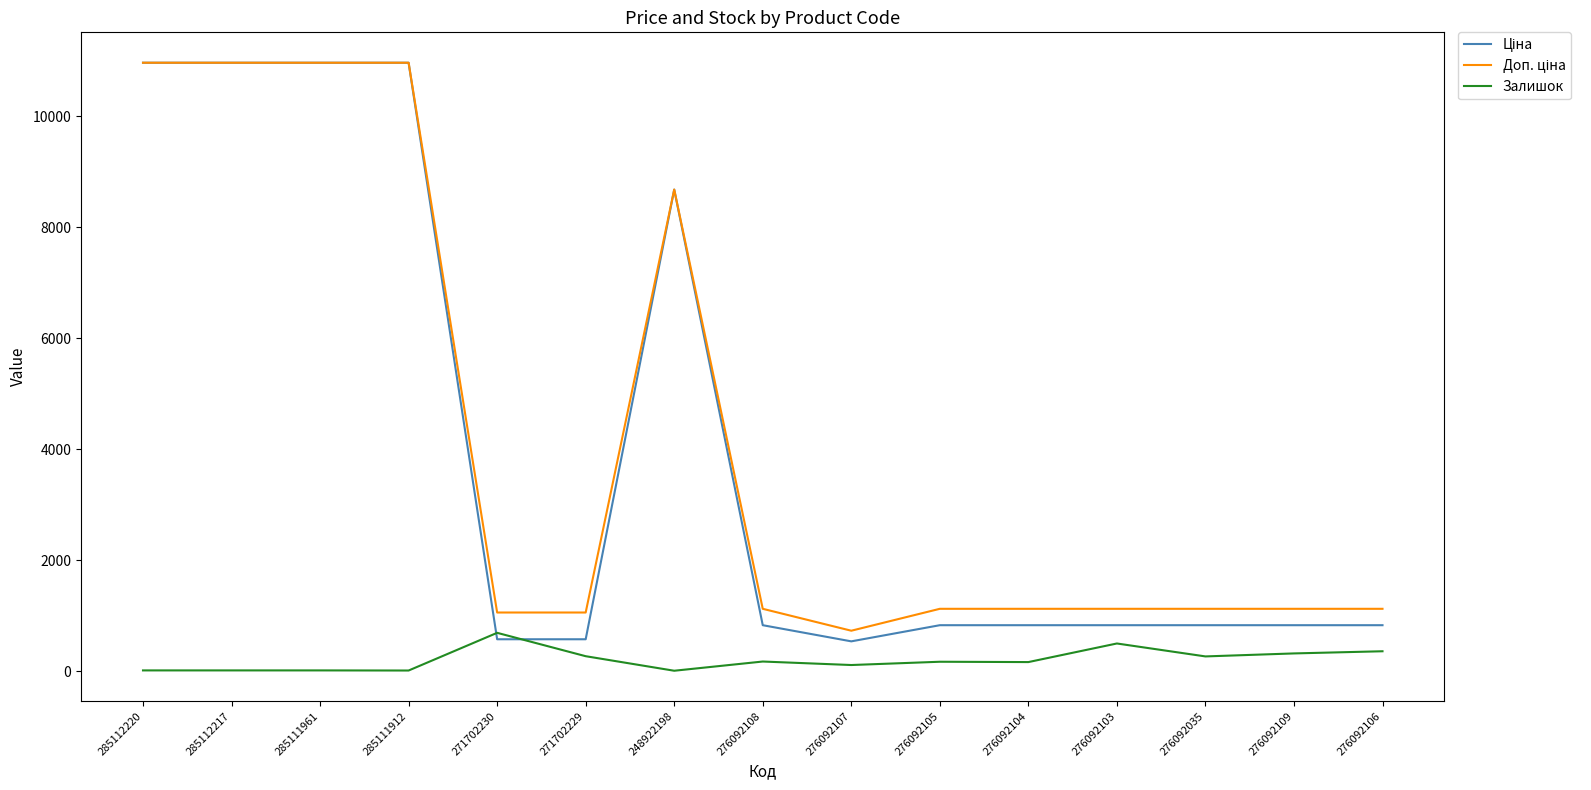

What is the greatest value displayed?

10964.4